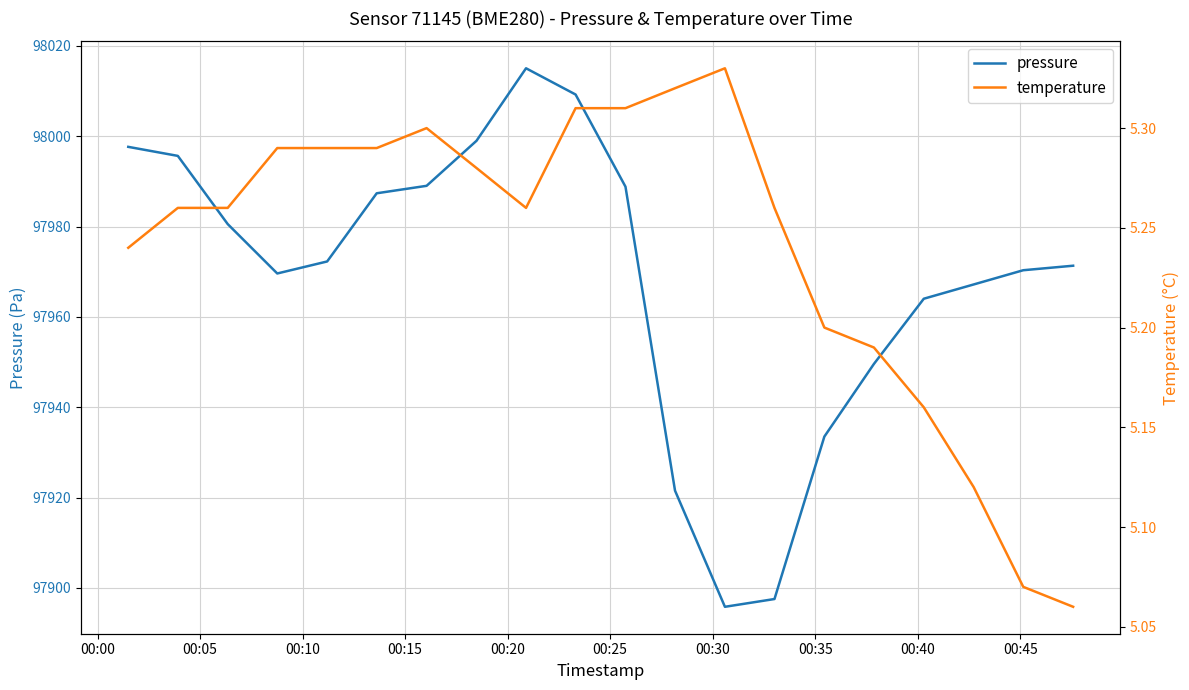

What is the maximum value for pressure?

98015.1